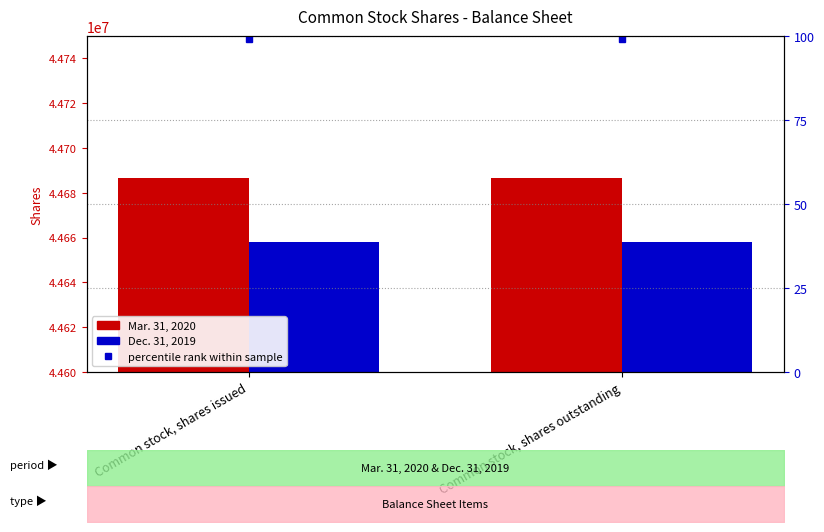

What is the value of the Dec. 31, 2019 bar at the 1st from the left?

44658054